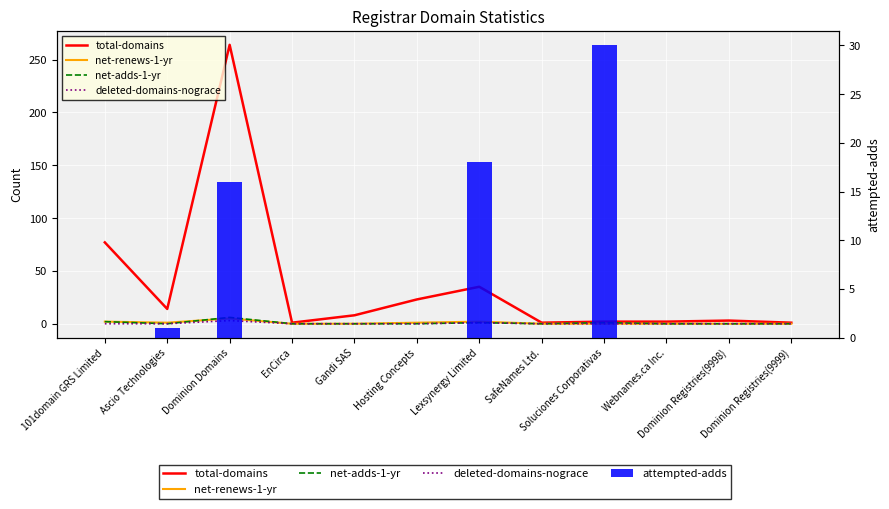

Does the chart contain any negative values?

No